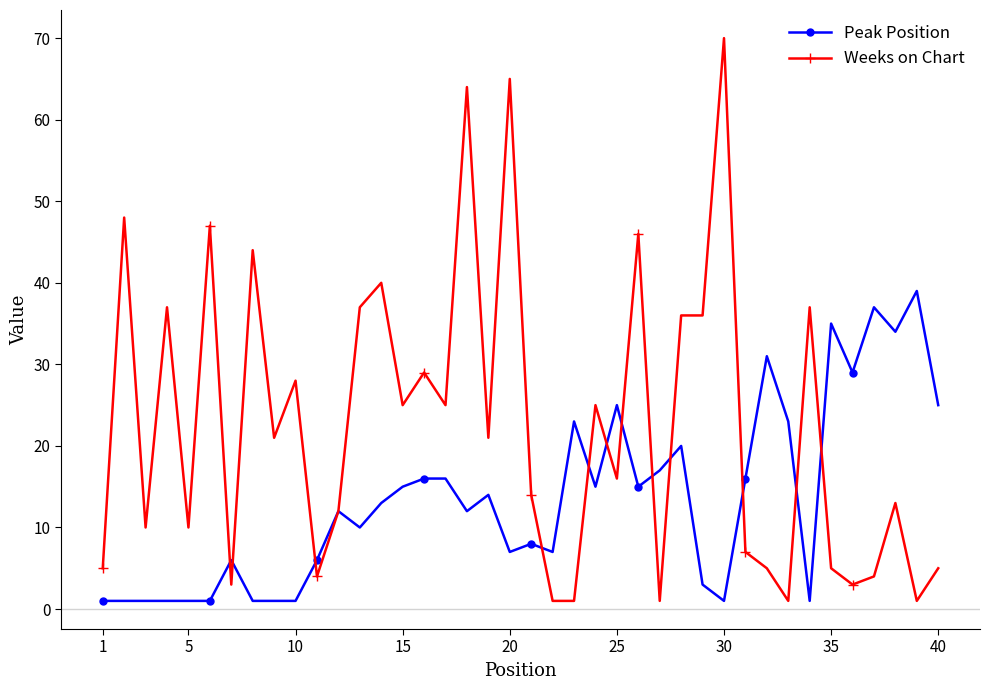

What is the value of the Peak Position point at the 19th from the left?

14